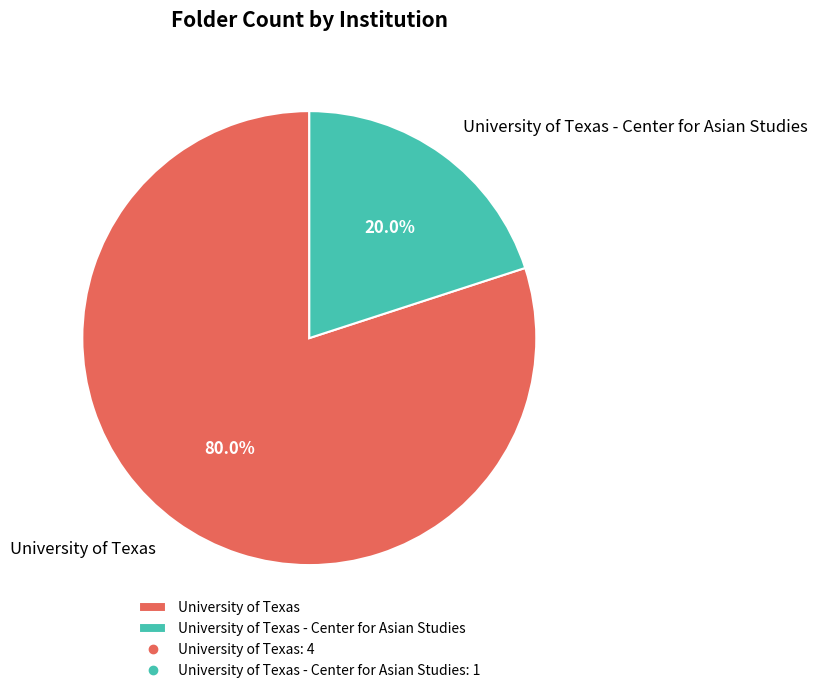

The University of Texas - Center for Asian Studies slice represents 20% of the pie. True or false?

True